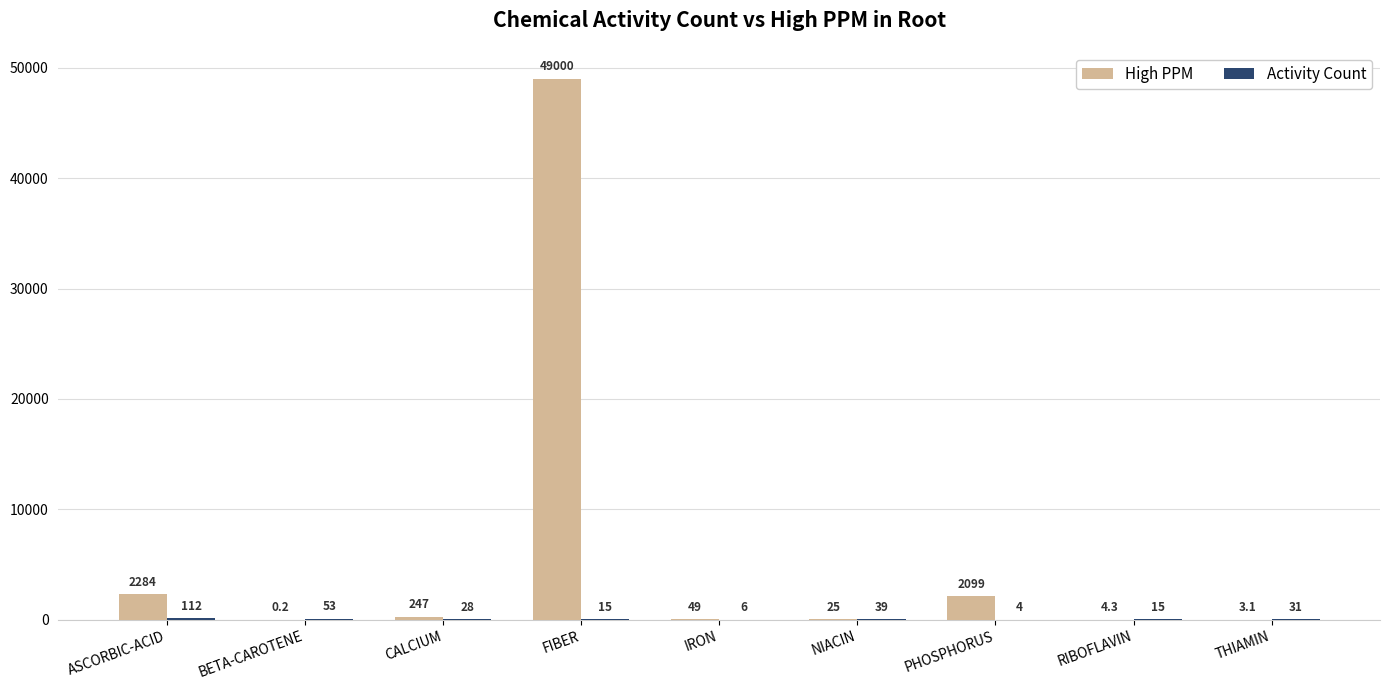

True or false: High PPM has a value of 49.0 at IRON.

True